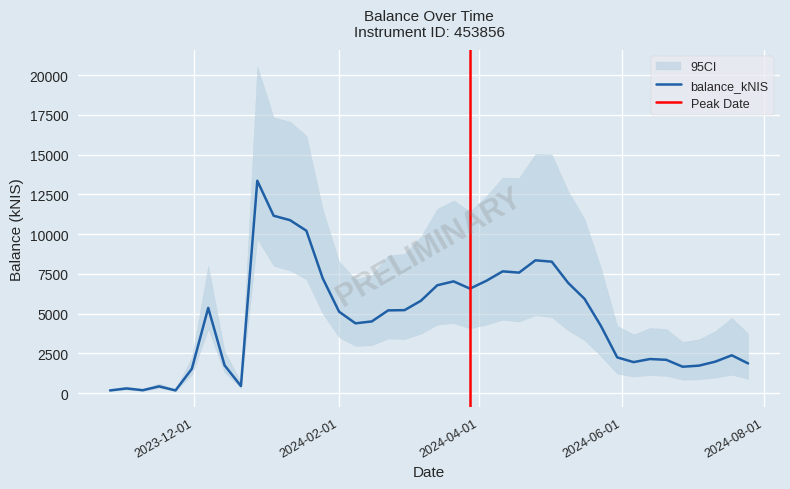

Reading left to right, list all the values displayed in this chart.

2023-10-26=177.5	2023-11-02=301.5	2023-11-09=190.4	2023-11-16=432.3	2023-11-23=177.0	2023-11-30=1534.8	2023-12-07=5364.1	2023-12-14=1754.5	2023-12-21=453.6	2023-12-28=13355.2	2024-01-04=11156.8	2024-01-11=10878.2	2024-01-18=10213.7	2024-01-25=7222.2	2024-02-01=5125.0	2024-02-08=4394.9	2024-02-15=4514.3	2024-02-22=5208.4	2024-02-29=5223.0	2024-03-07=5811.5	2024-03-14=6786.0	2024-03-21=7032.0	2024-03-28=6574.6	2024-04-04=7066.9	2024-04-11=7660.6	2024-04-18=7580.8	2024-04-25=8354.9	2024-05-02=8269.1	2024-05-09=6937.6	2024-05-16=5936.8	2024-05-23=4238.2	2024-05-30=2253.8	2024-06-06=1956.6	2024-06-13=2150.6	2024-06-20=2100.4	2024-06-27=1666.8	2024-07-04=1735.4	2024-07-11=1987.6	2024-07-18=2385.6	2024-07-25=1875.8